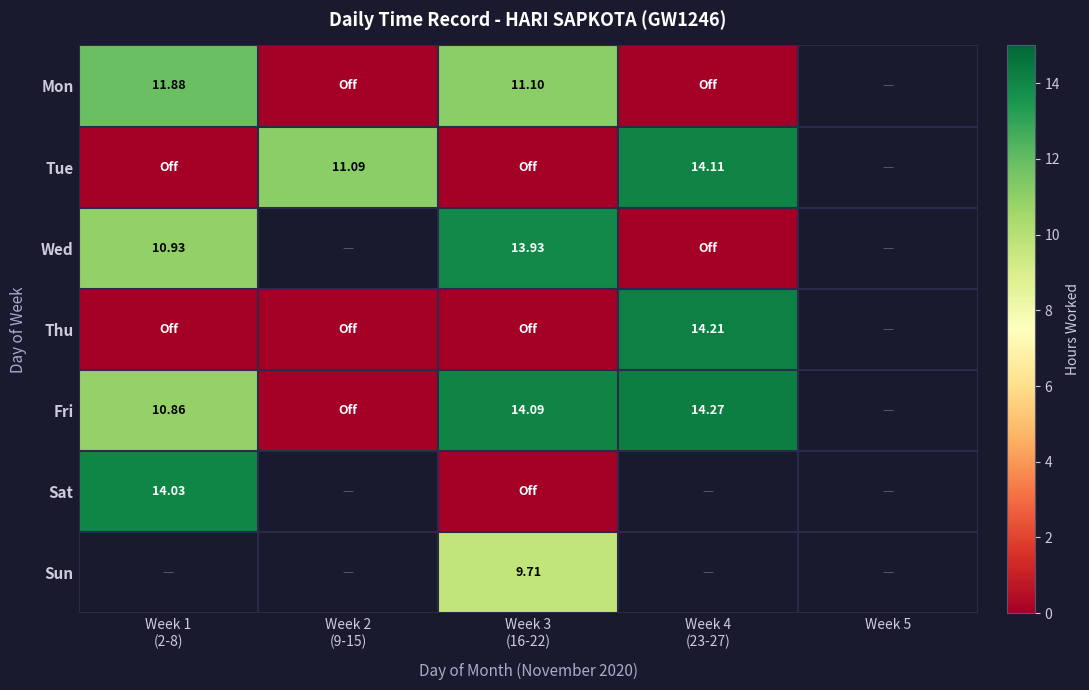

How many values in the Fri series exceed 14?

2